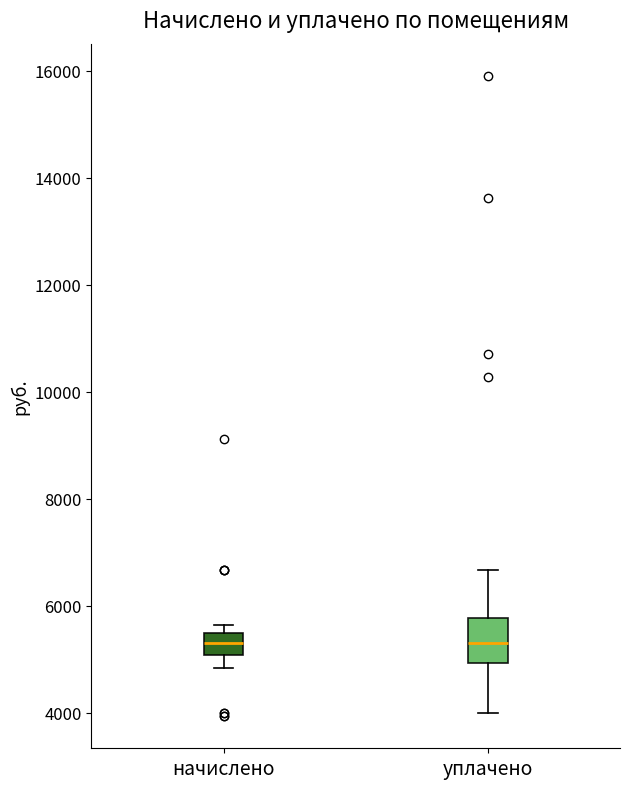

Reading left to right, read every box against the y-axis: the position of its median line, the range the box covers, and the ends of its whiskers. The values are not printed on the chart, so give them approximately, as read against the axis.

начислено: median 5400 (inside the box), box 5000 to 5400, whiskers 4800 to 5600
уплачено: median 5400, box 5000 to 5800, whiskers 4000 to 6600